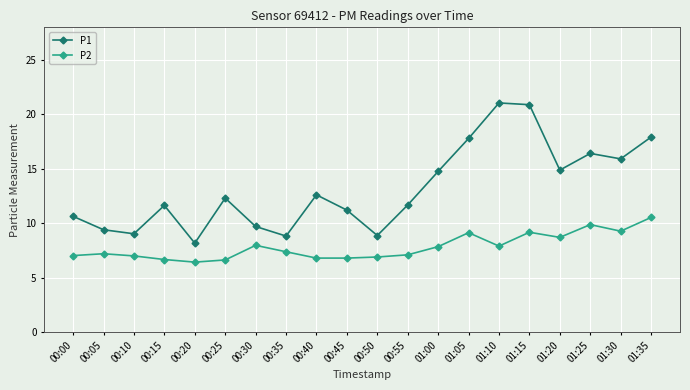

What is the maximum value for P2?

10.5